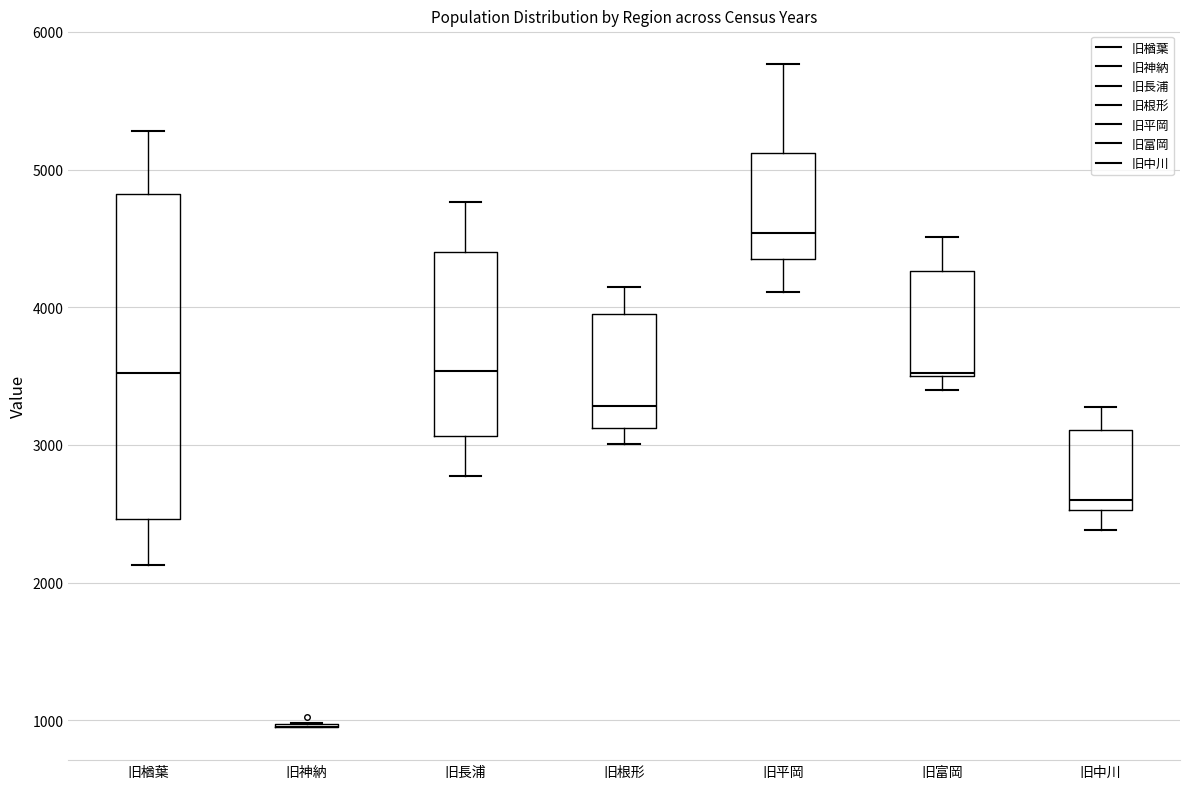

Where does the upper whisker of the box for 旧富岡 end on the y-axis? The values are not printed on the chart, so give them approximately, as read against the axis.

4500